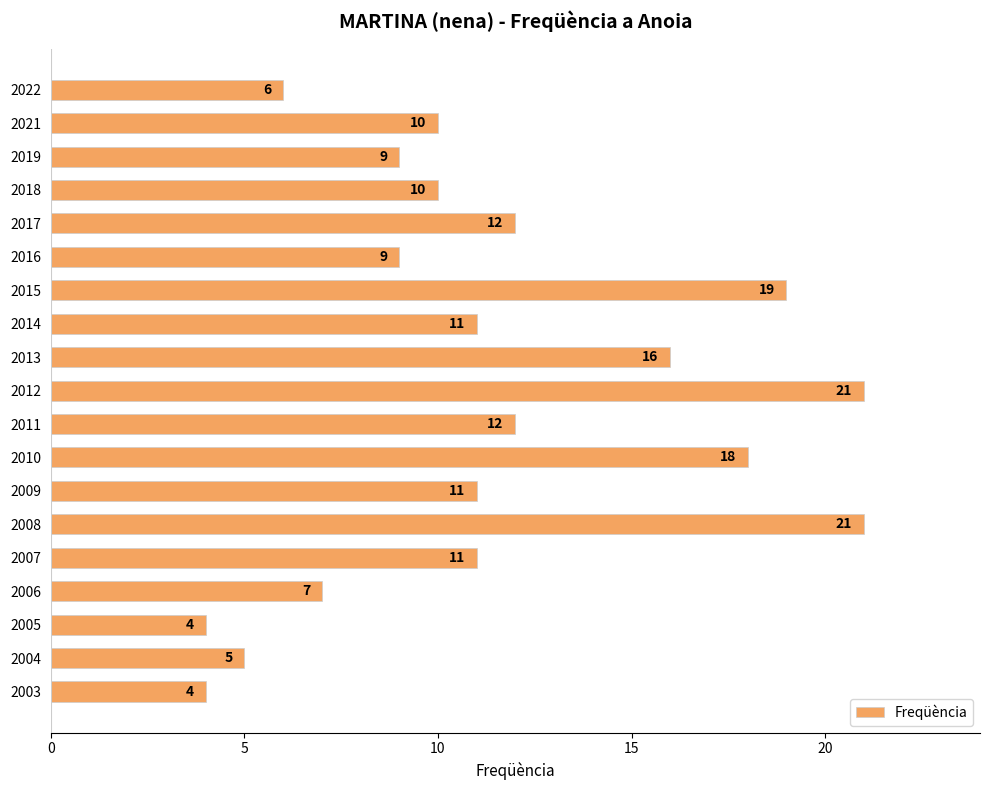

The chart shows a value of 2 at 2019. True or false?

False